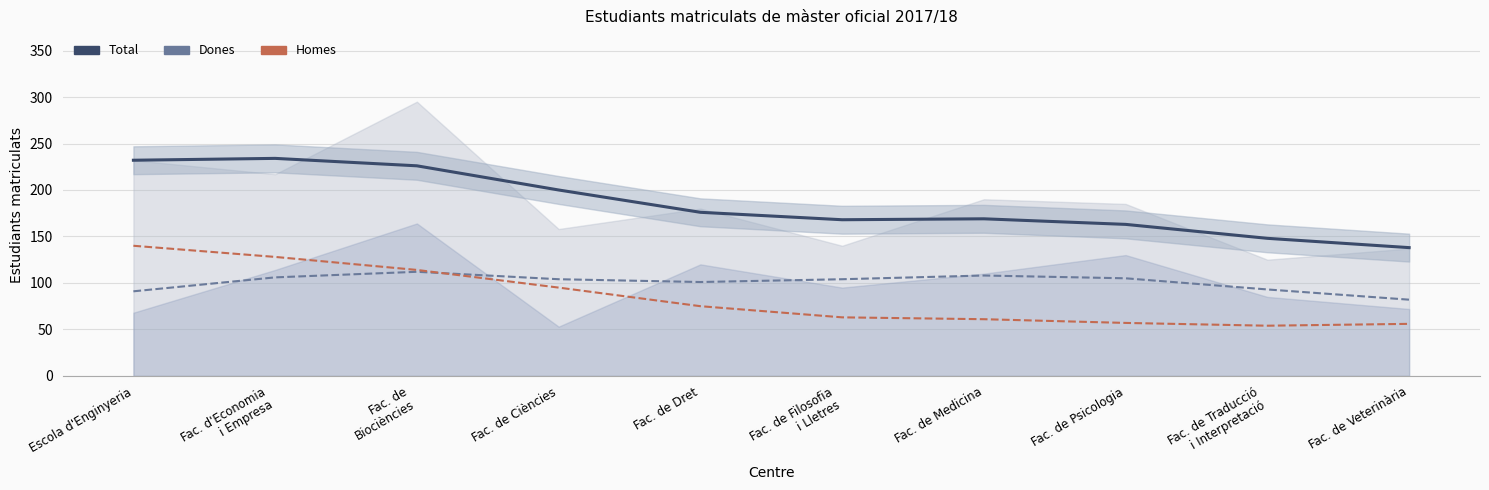

How many lines are shown in the chart?

3